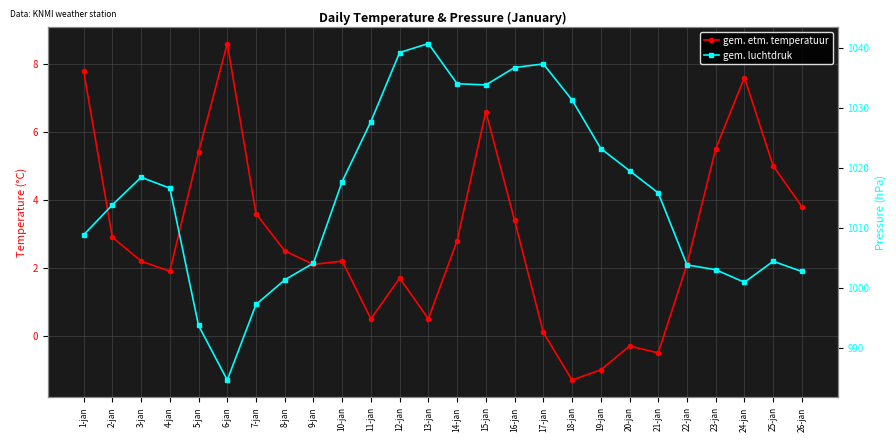

How many interior local valleys does the gem. luchtdruk series have?

3